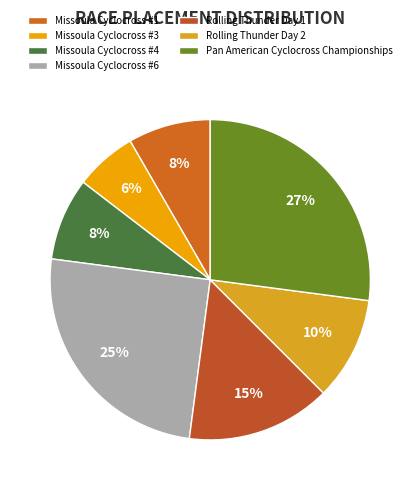

Combined, what portion of the pie is Rolling Thunder Day 1 and Missoula Cyclocross #4?

22.9%